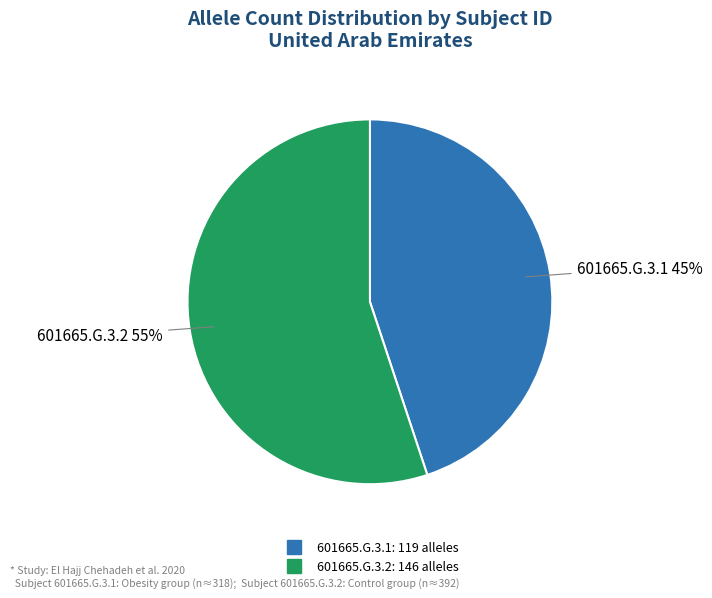

How many segments does this pie chart have?

2